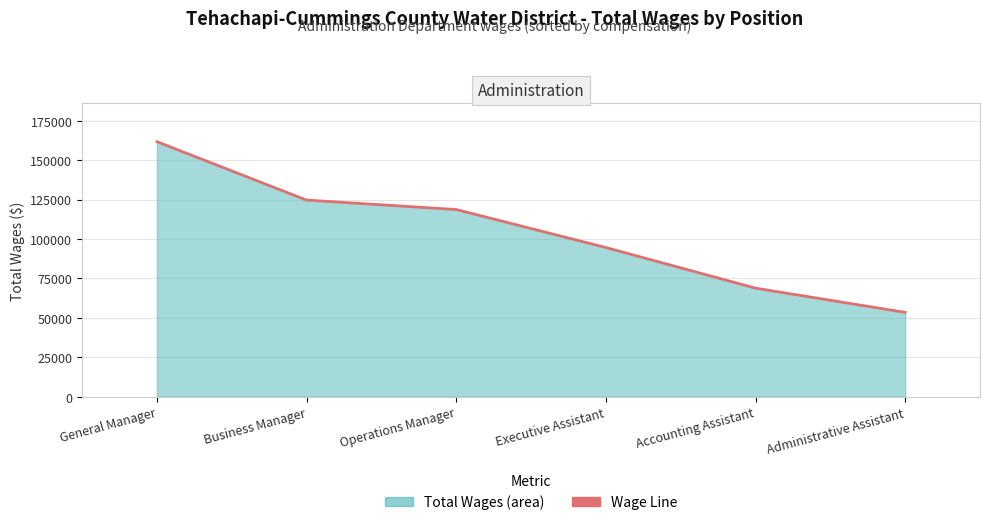

What is the difference between the maximum and minimum values?

108197